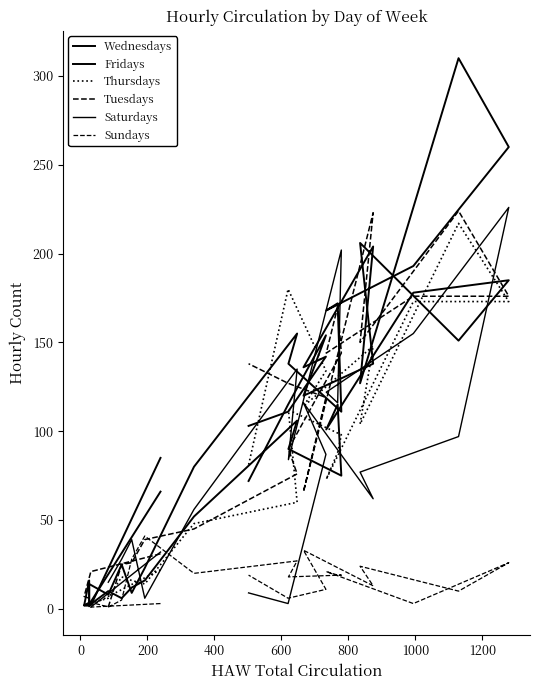

How many categories are shown in the chart?

24